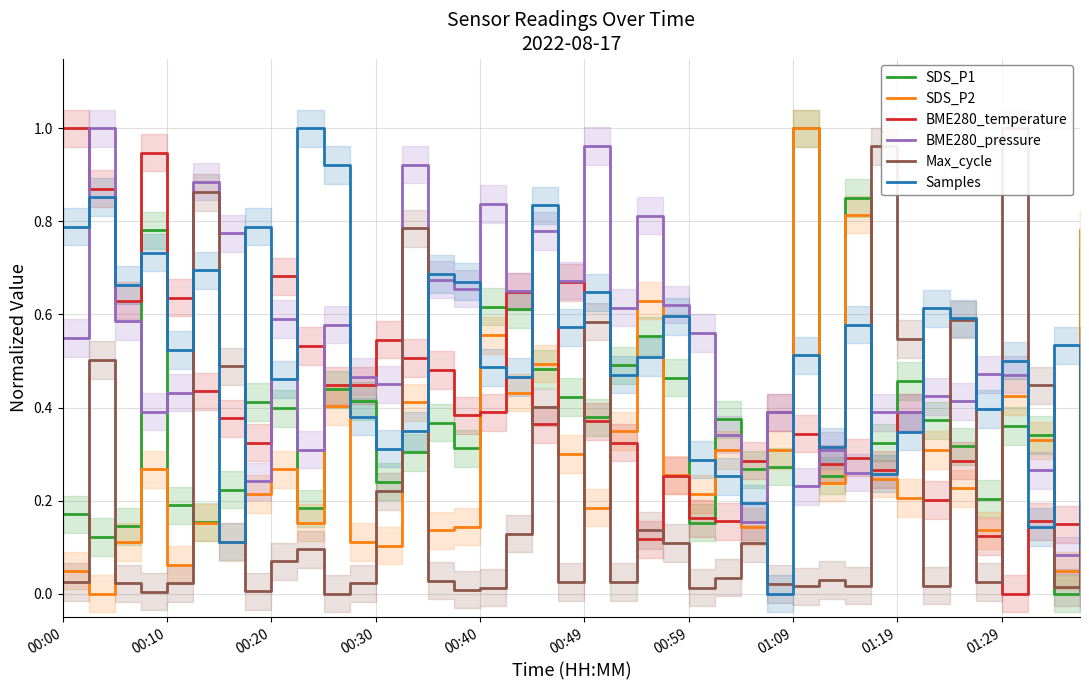

At which label does SDS_P2 reach its peak?

01:09